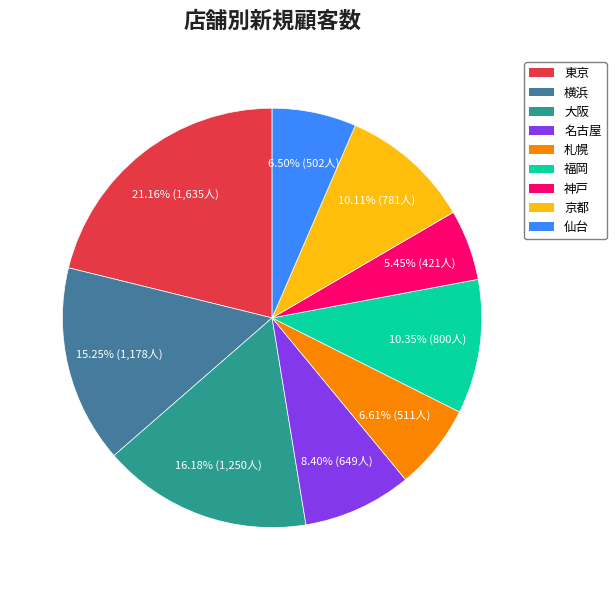

What is the largest slice in the pie chart?

東京